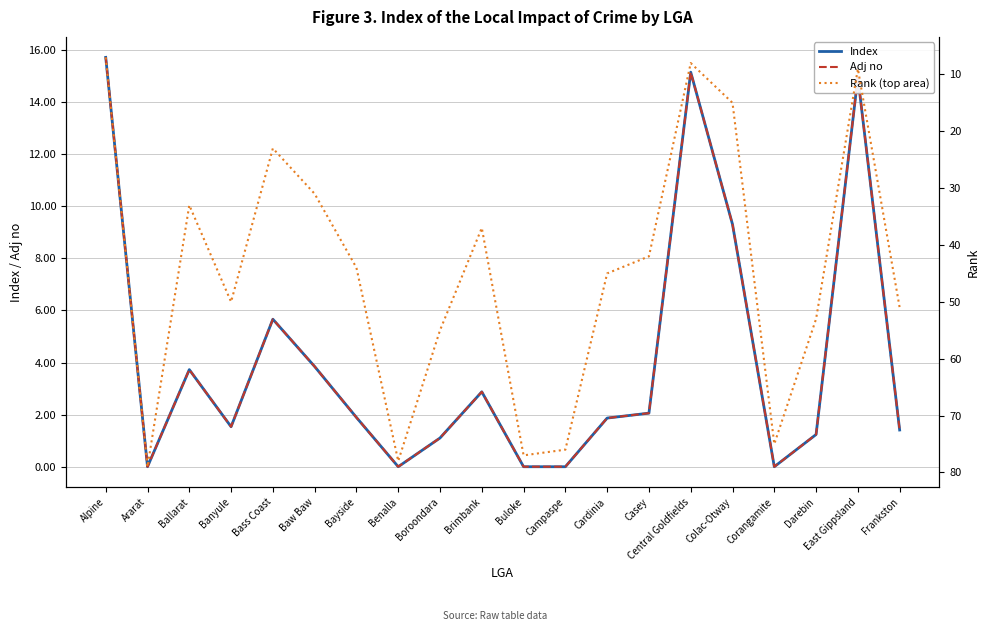

Count the number of data series in this chart.

3